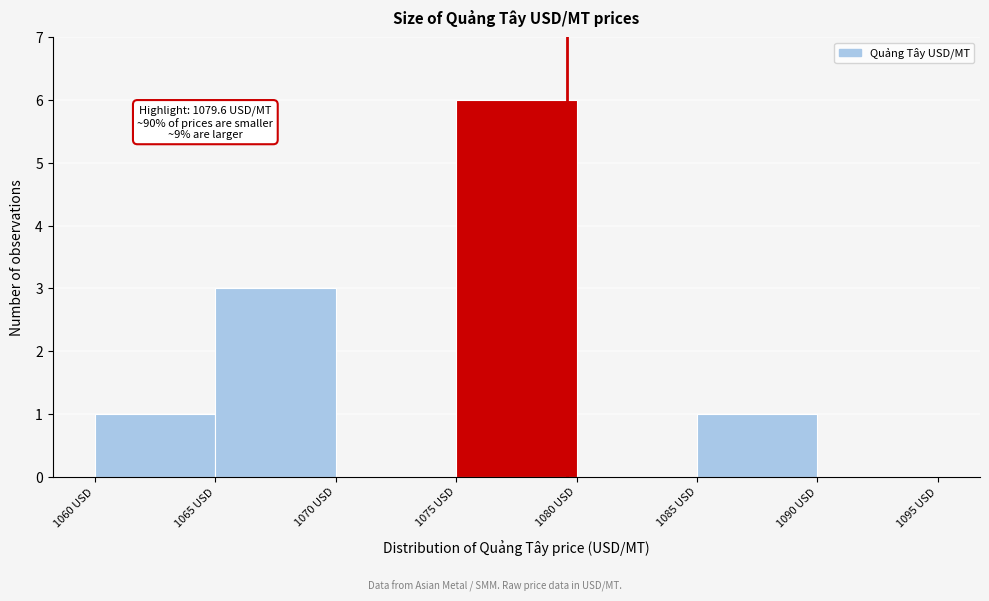

Over which range of the x-axis is the bar tallest?

1075 to 1080